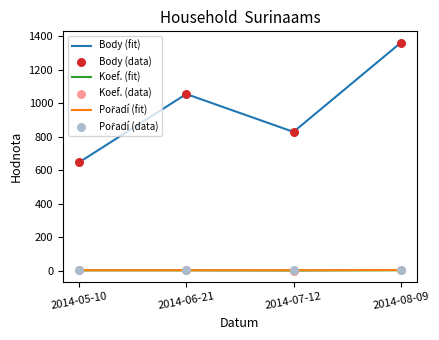

What is the total value across all series at 2014-08-09?

1367